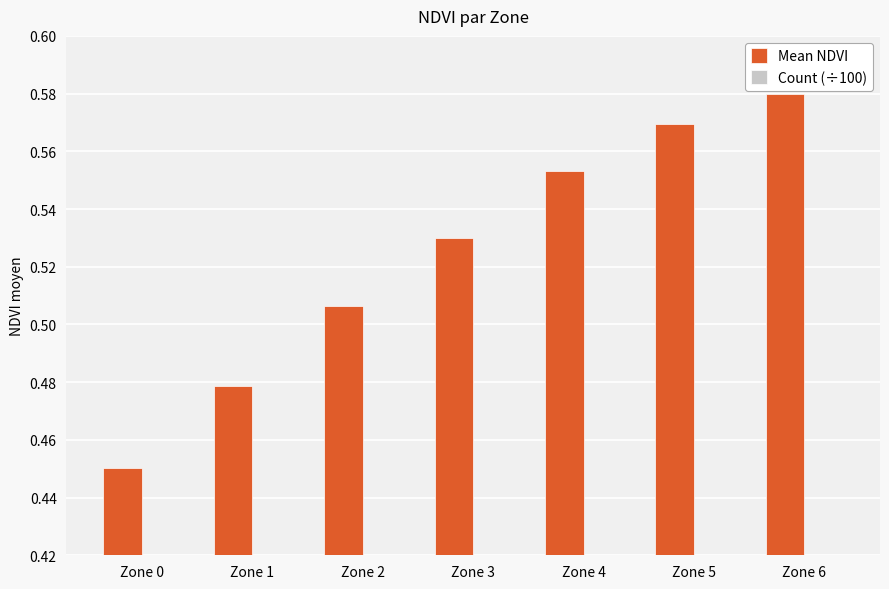

At which label does Count (÷100) reach its minimum?

Zone 4